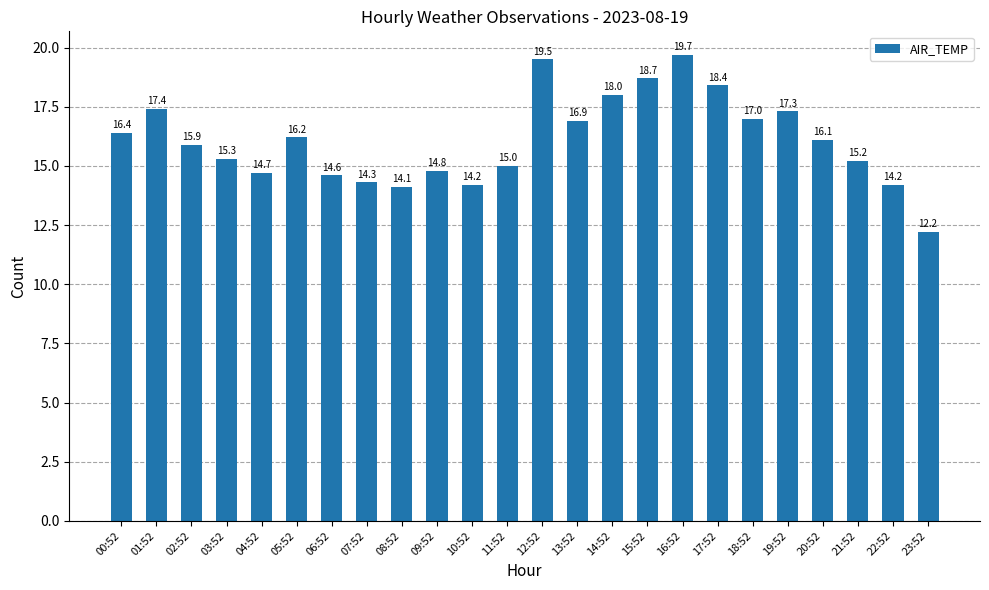

The value at 17:52 is 18.4. True or false?

True